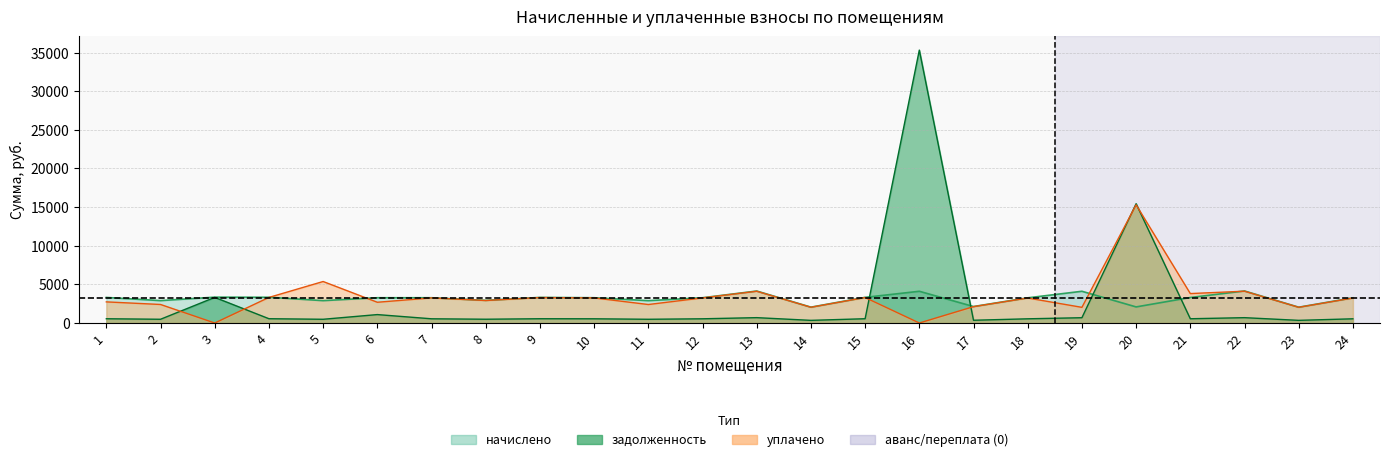

Which category has the highest value in the начислено series?

22